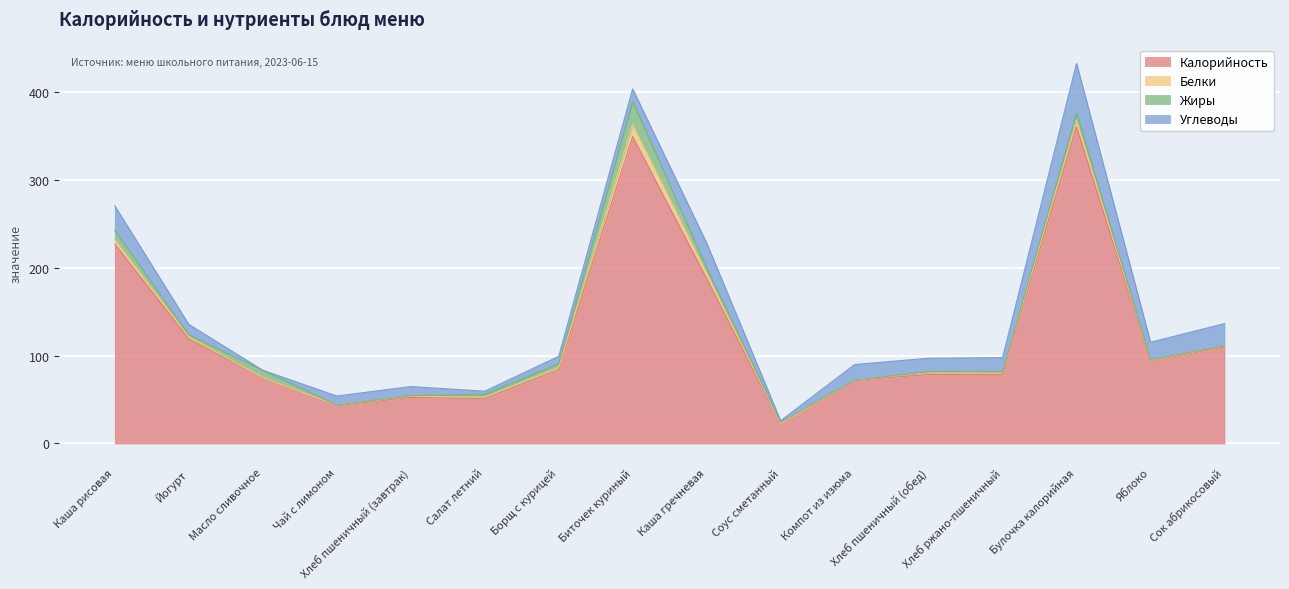

True or false: Калорийность and Жиры intersect in this chart.

False